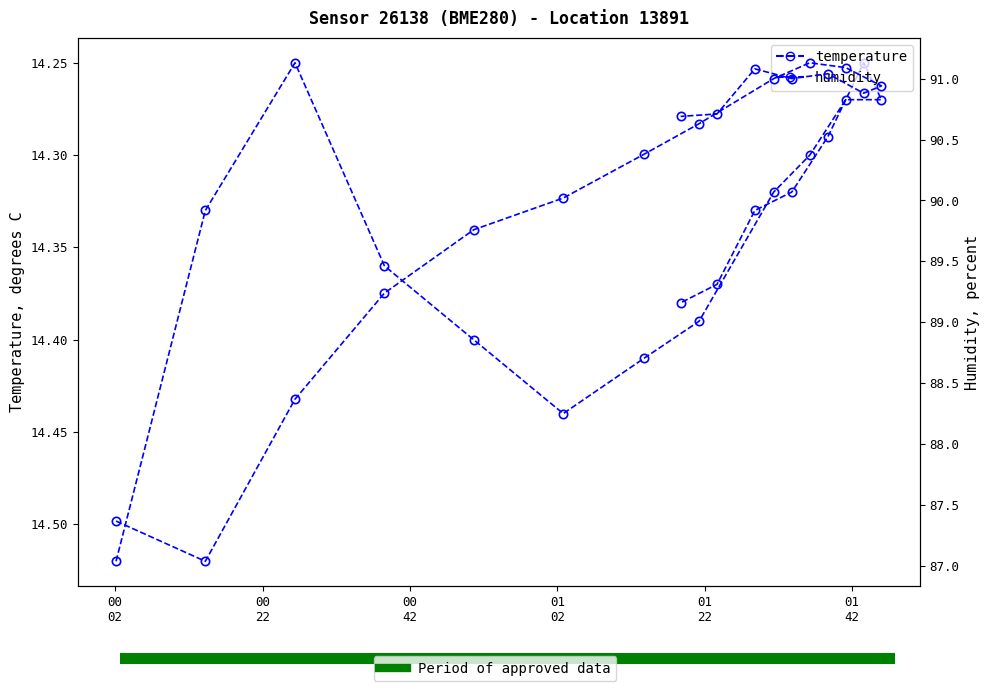

What is the total value across all series at 2023-08-06T01:13:47?

104.8